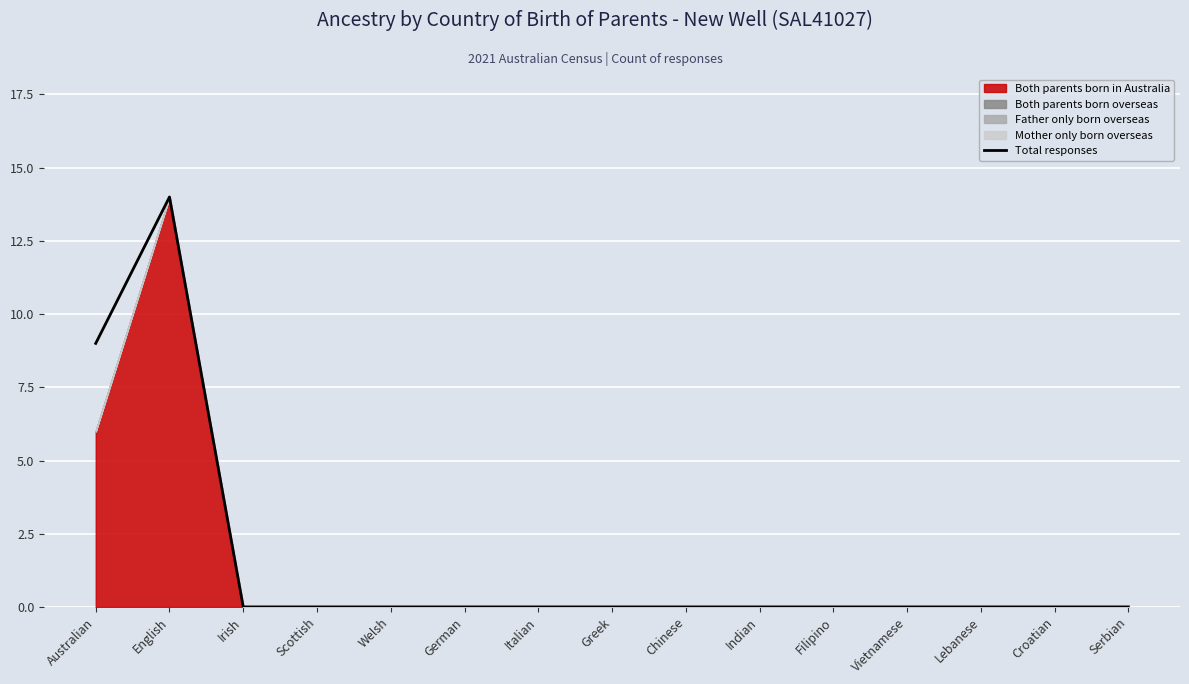

Rank the categories by value from highest to lowest.

English, Australian, Irish, Scottish, Welsh, German, Italian, Greek, Chinese, Indian, Filipino, Vietnamese, Lebanese, Croatian, Serbian